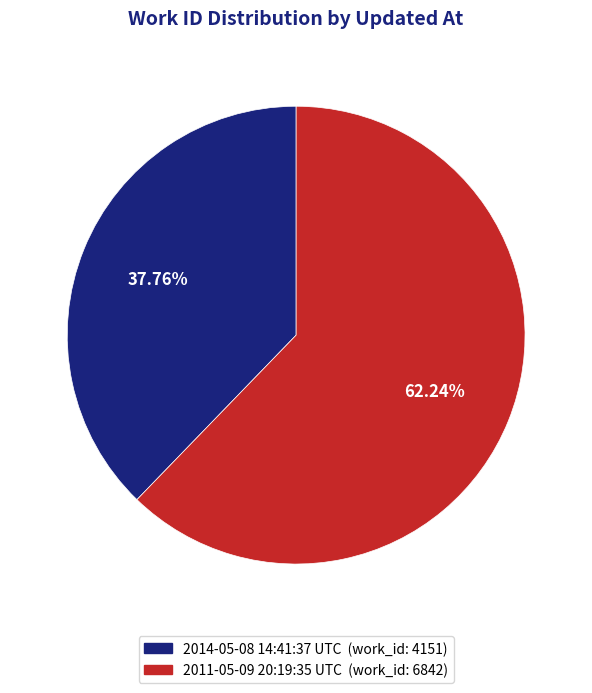

Approximately how many times larger is the value at 2014-05-08 14:41:37 UTC compared to 2011-05-09 20:19:35 UTC?

0.6